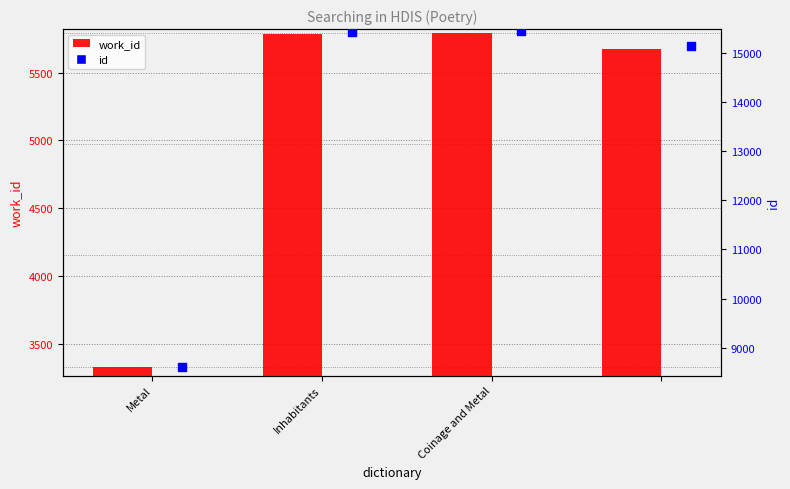

Which series has the largest Y range (max minus min)?

id